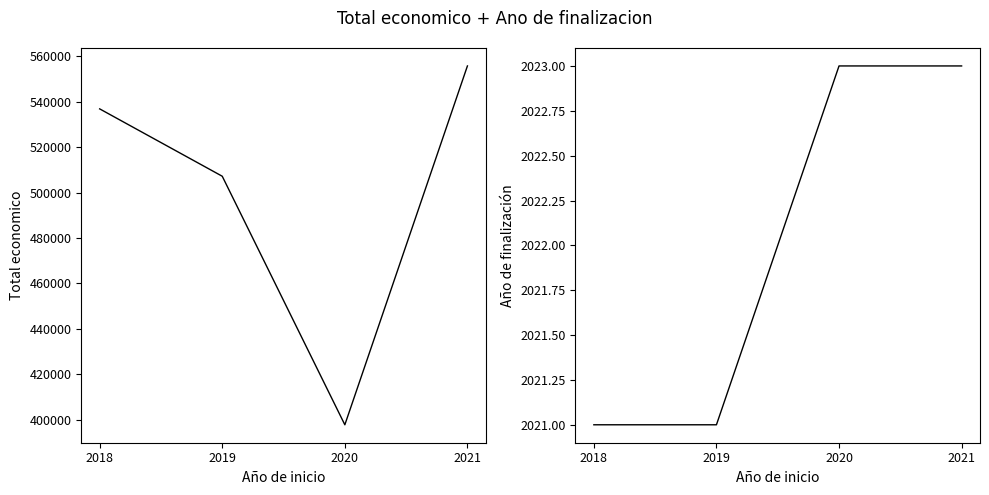

What is the minimum value shown in the chart?

2021.0